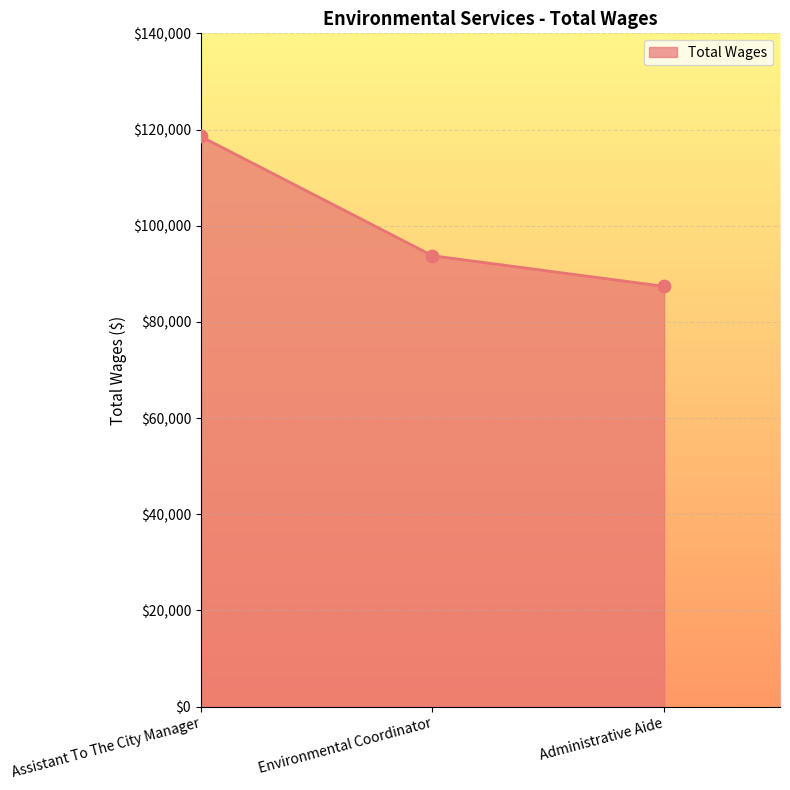

Which has a higher value, Assistant To The City Manager or Environmental Coordinator?

Assistant To The City Manager